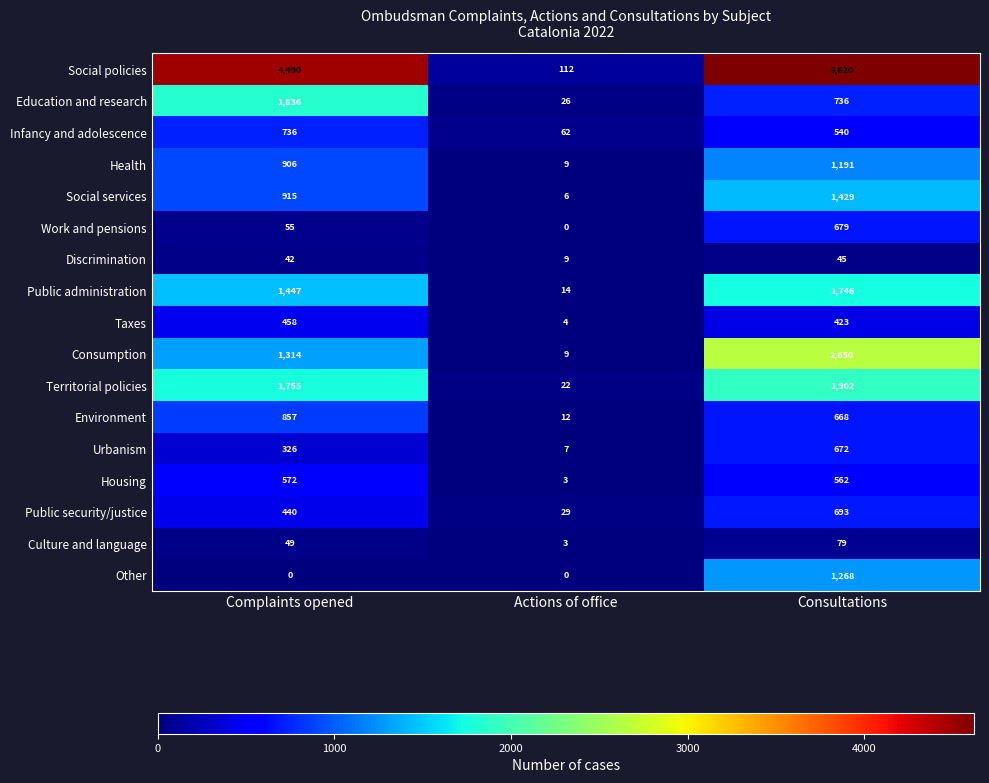

The Urbanism series shows 672 at Consultations. True or false?

True